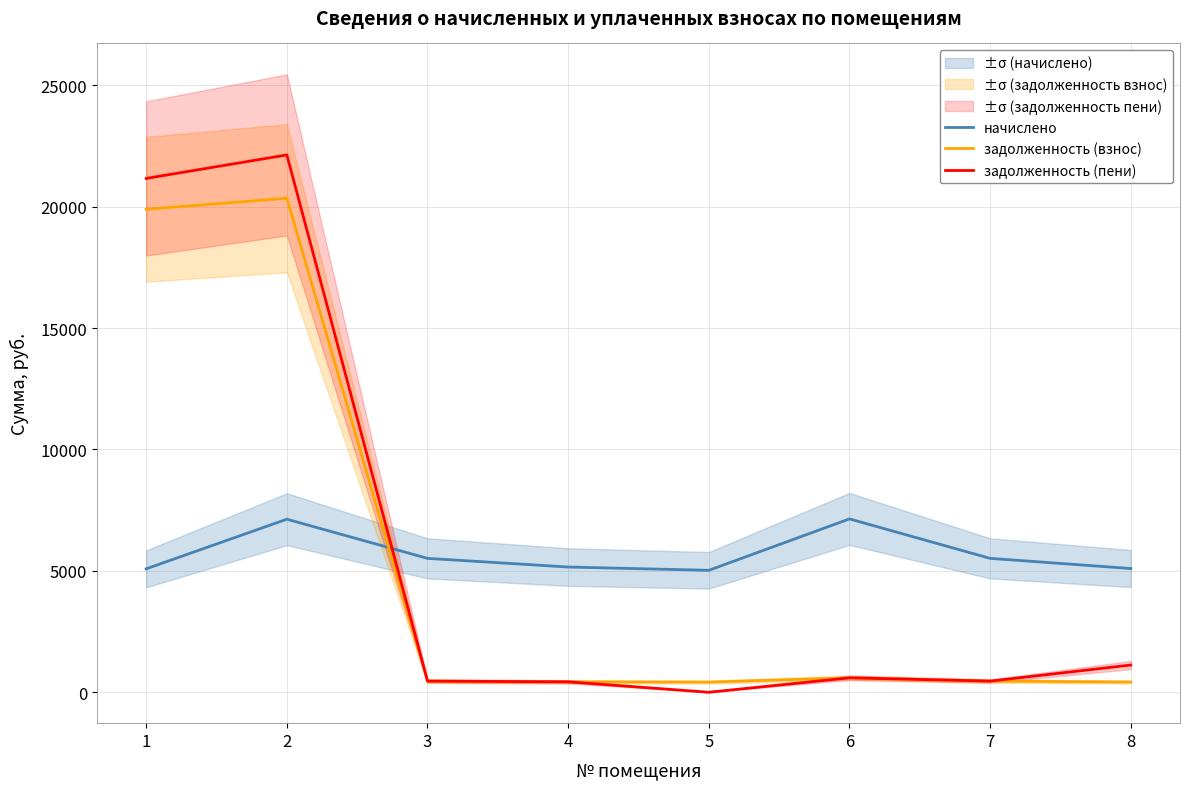

Which series changed the most between 3 and 7?

начислено